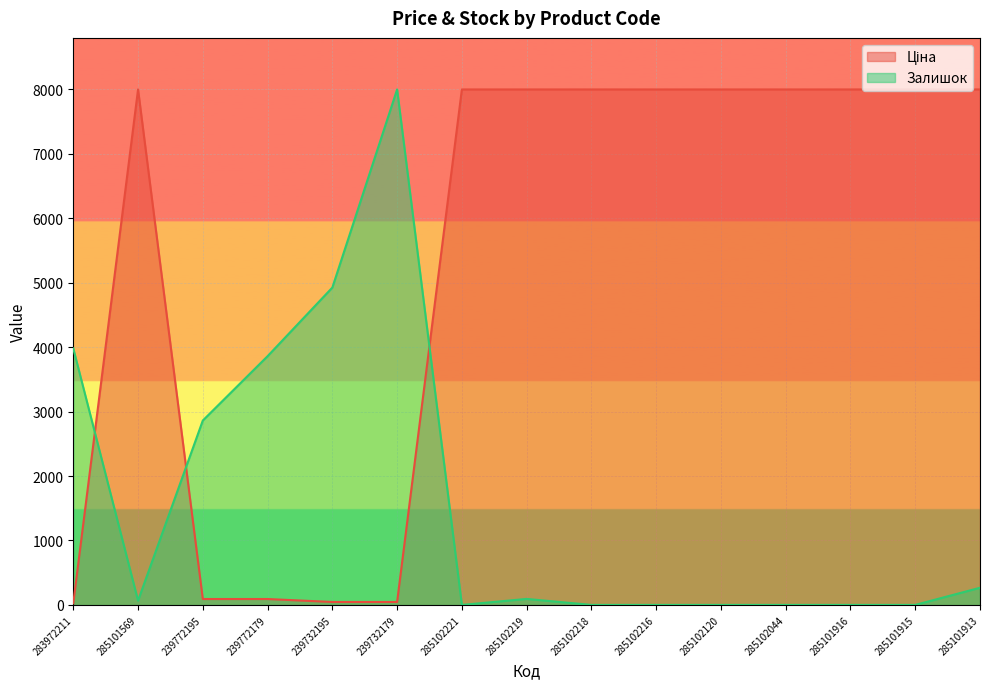

What are all the series names shown in the legend?

Ціна, Залишок